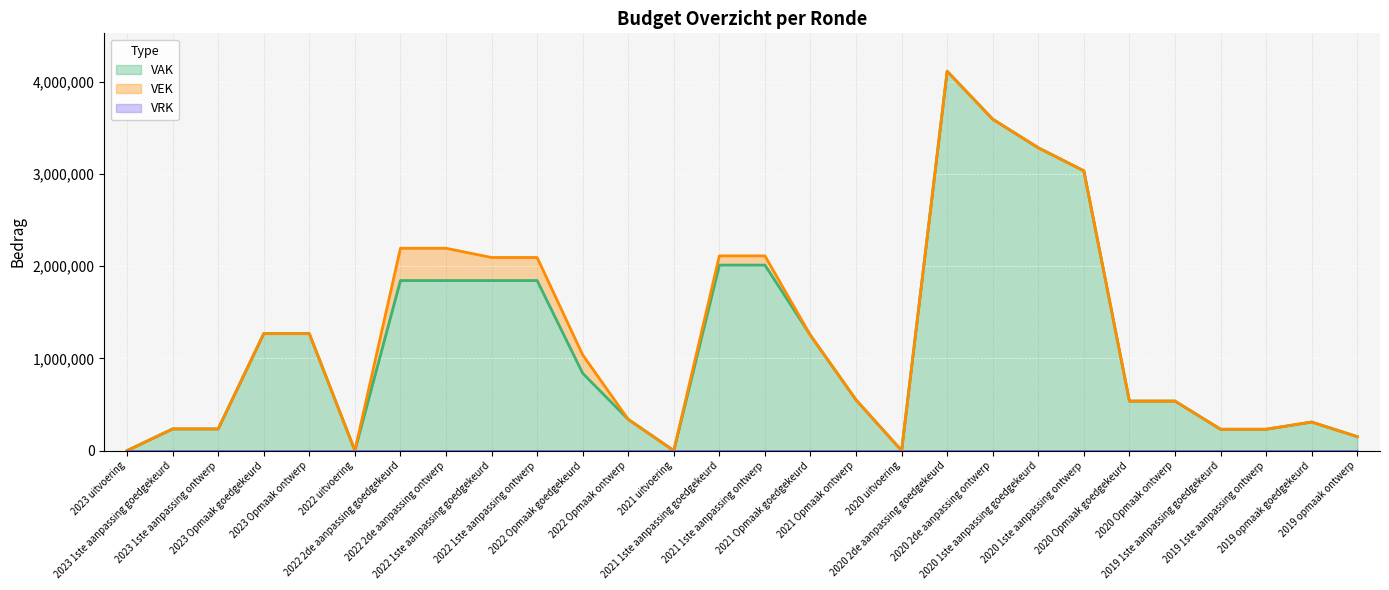

How many data points does each series have?

28